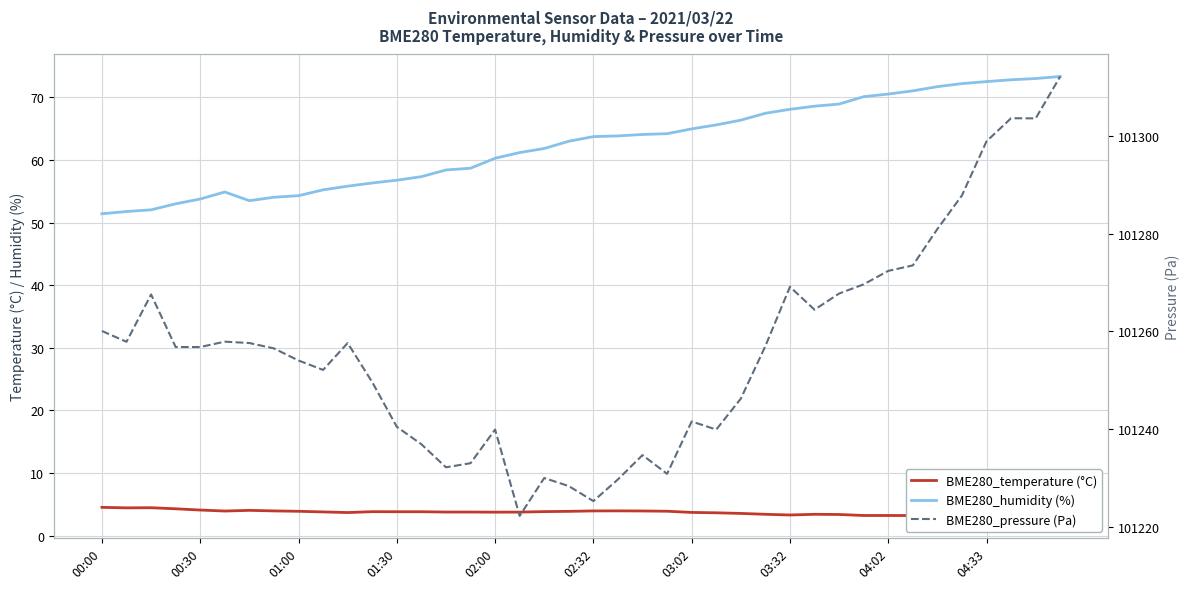

In BME280_temperature (°C), how many points are higher than both neighbors (excluding endpoints)?

6